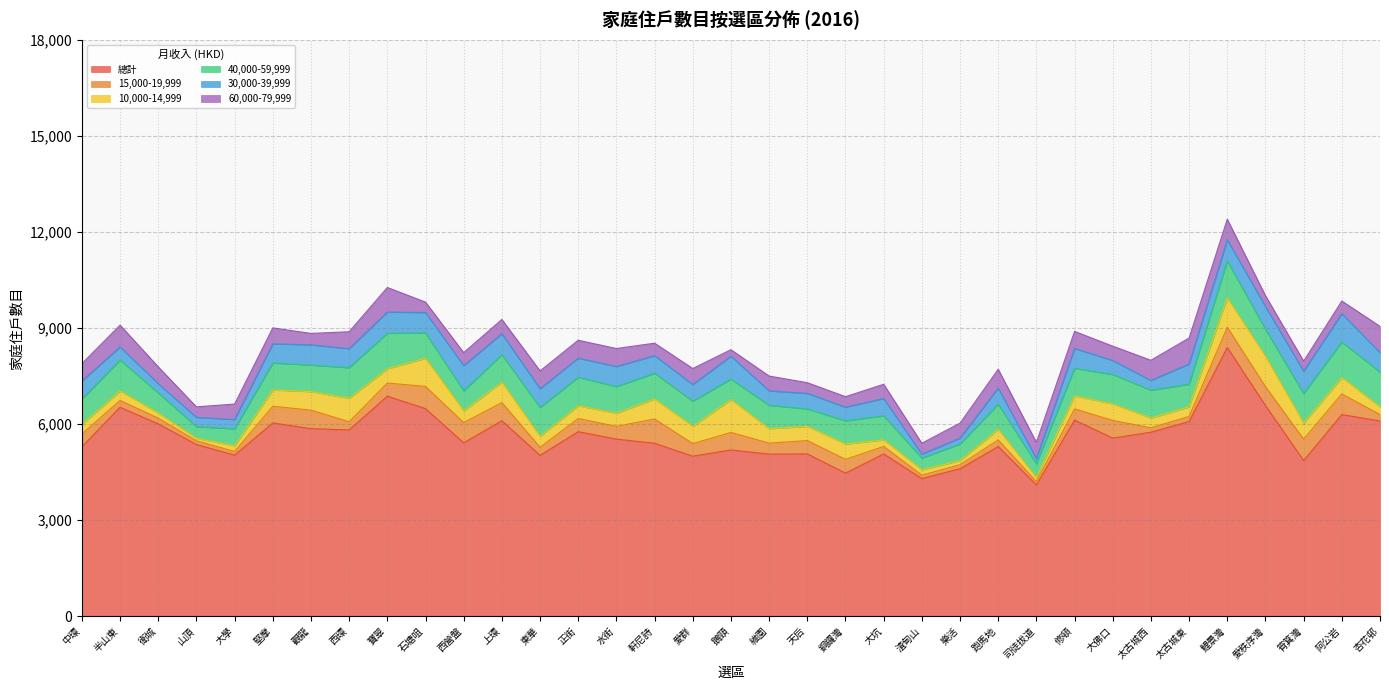

Read the 60,000-79,999 value at 寶翠.

768